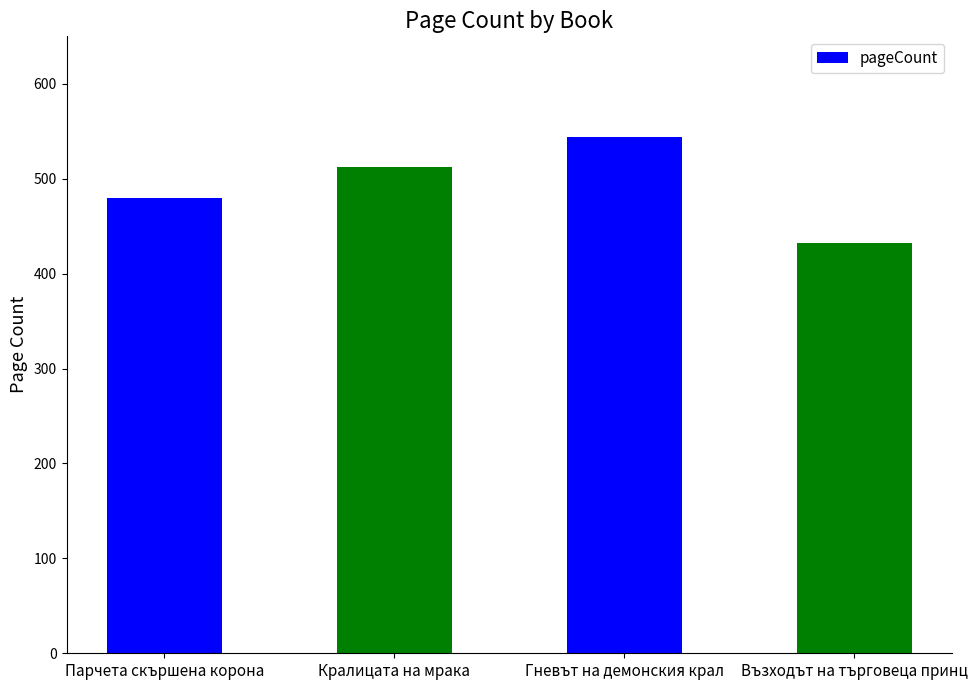

True or false: the data shows 480 at Парчета скършена корона.

True